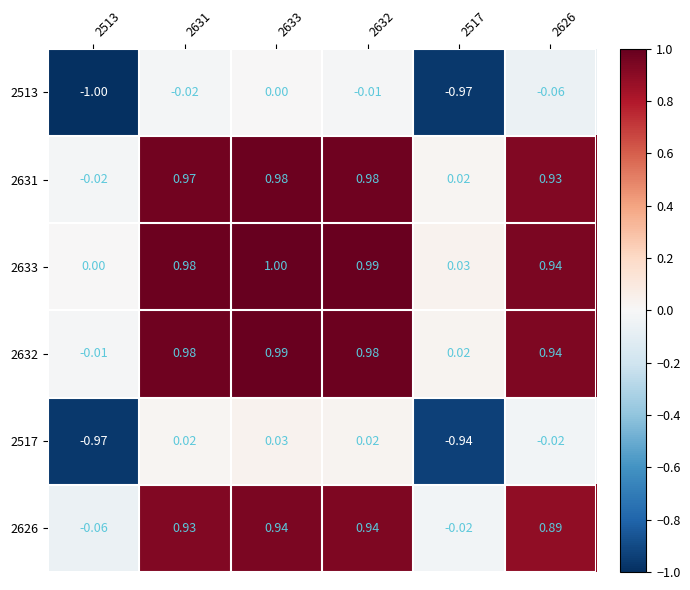

Is the value of 2517 at 2626 greater than the value of 2633 at 2633?

No